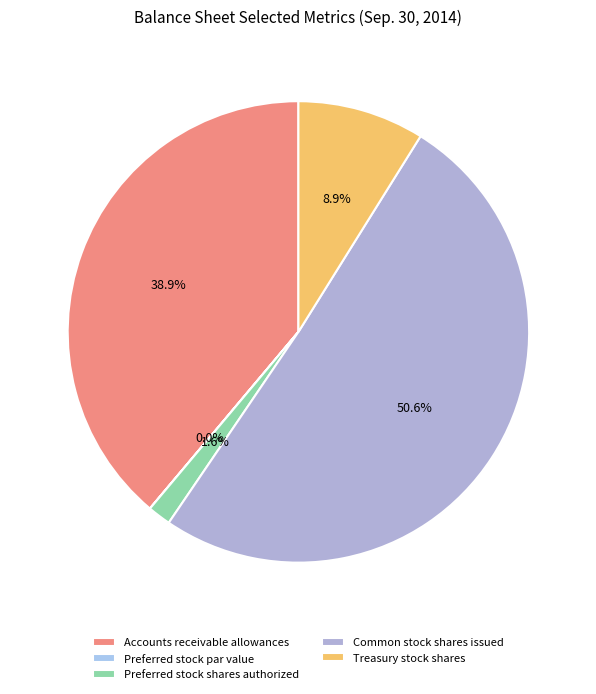

How many slices are in this pie chart?

5